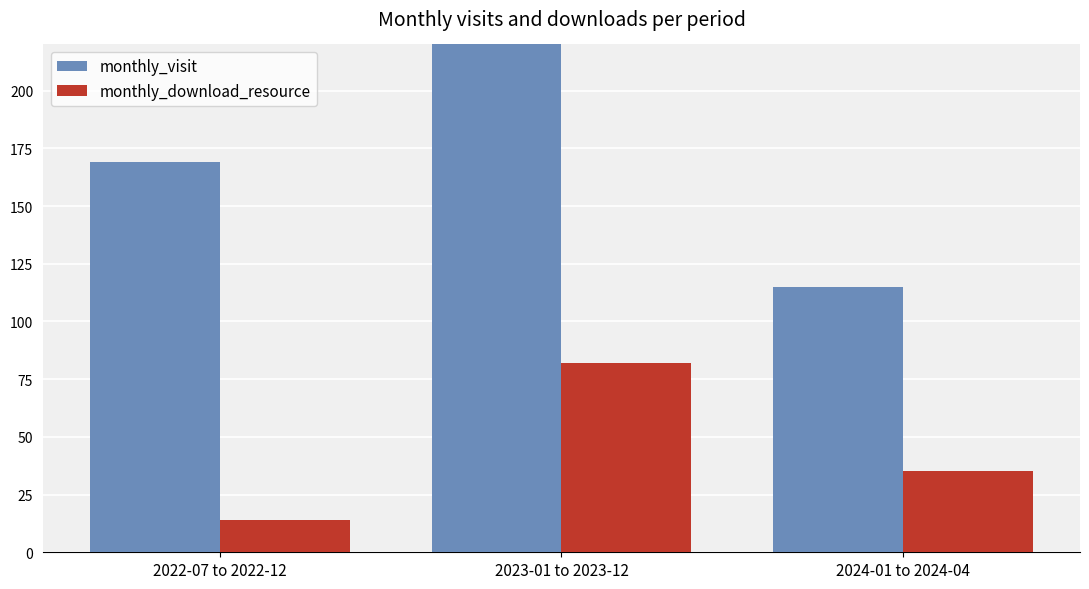

What is the average value of the monthly_download_resource series?

44